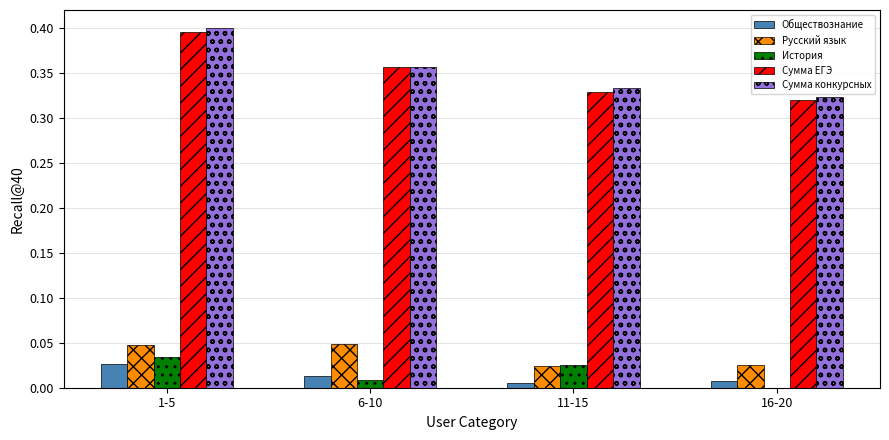

At which category is the sum across all series the highest?

1-5